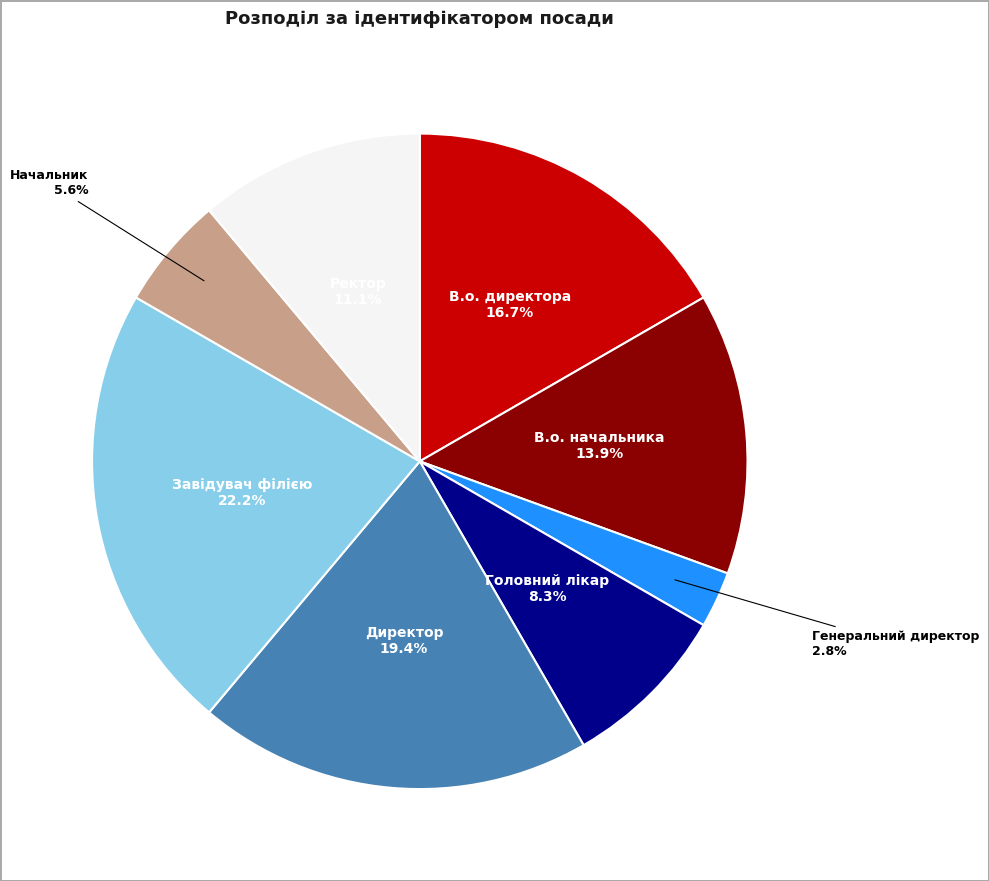

Is it true that В.о. директора is 17% of the pie?

True